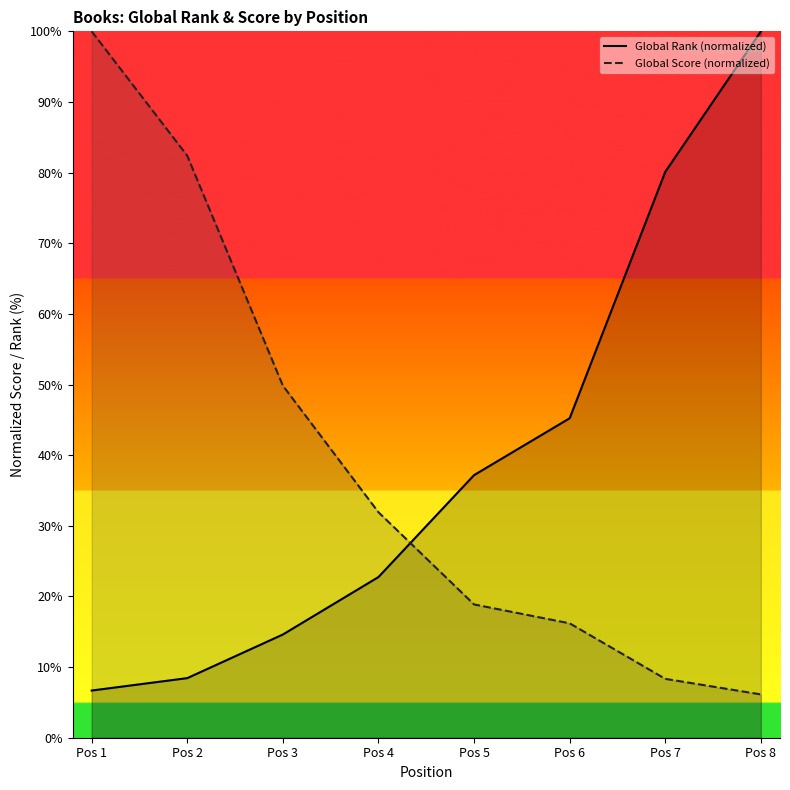

Is it true that Global Rank (normalized) equals 80.1 at Pos 7?

True